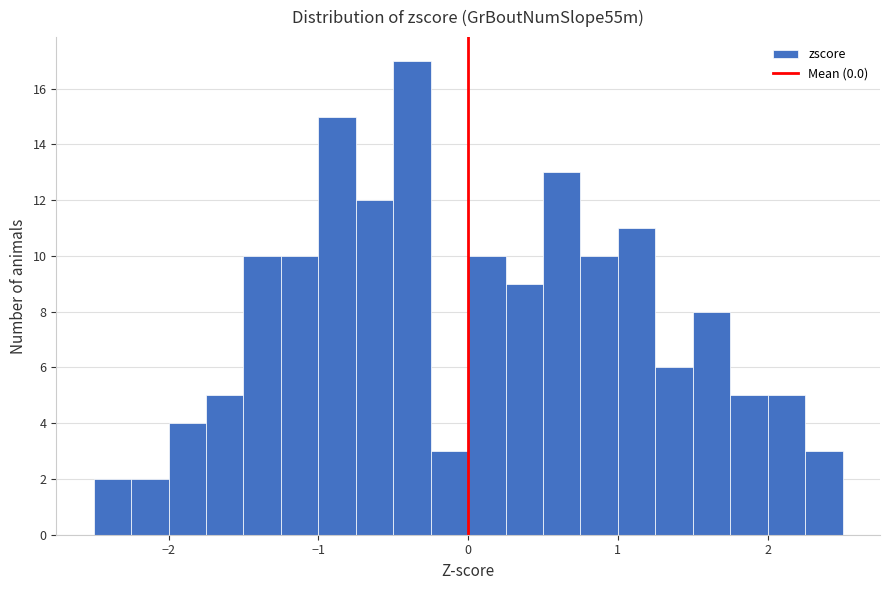

Read against the x-axis, roughly where is the centre of the tallest bar?

-0.4